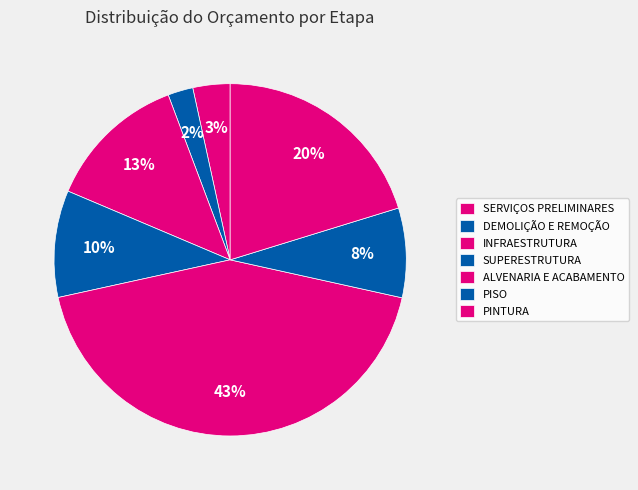

Rank the categories by value from lowest to highest.

DEMOLIÇÃO E REMOÇÃO, SERVIÇOS PRELIMINARES, PISO, SUPERESTRUTURA, INFRAESTRUTURA, PINTURA, ALVENARIA E ACABAMENTO